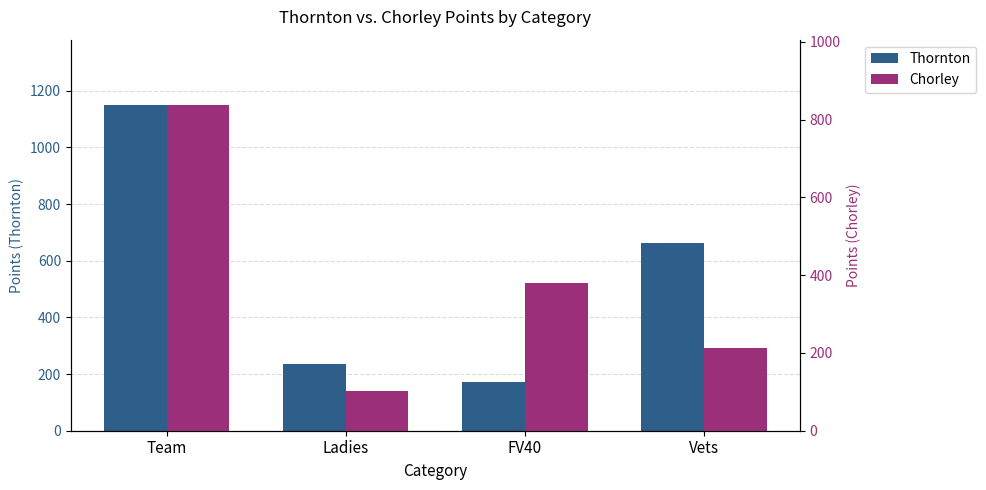

How many values in the Thornton series exceed 663?

1